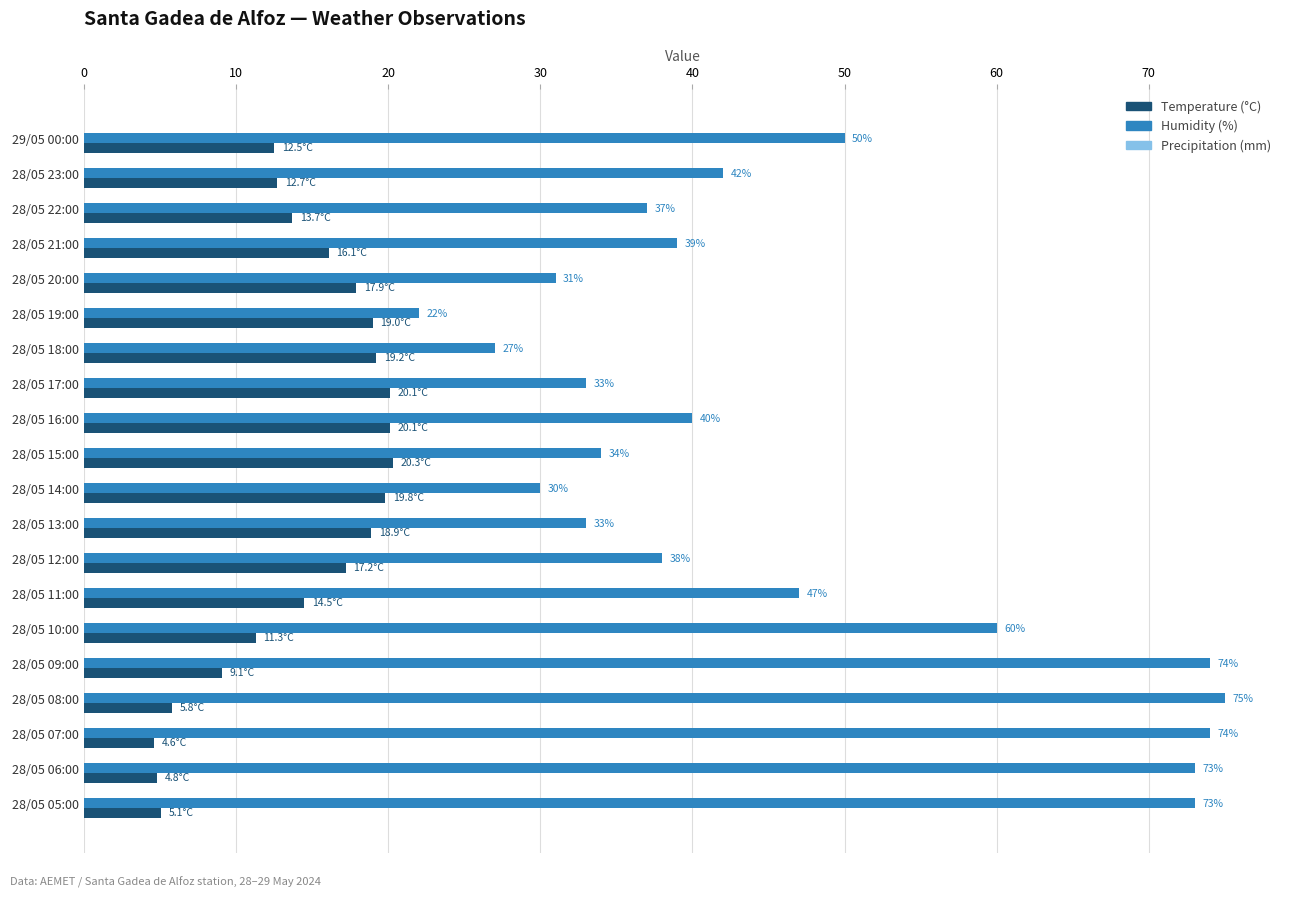

Which series has the widest spread of values?

Humidity (%)